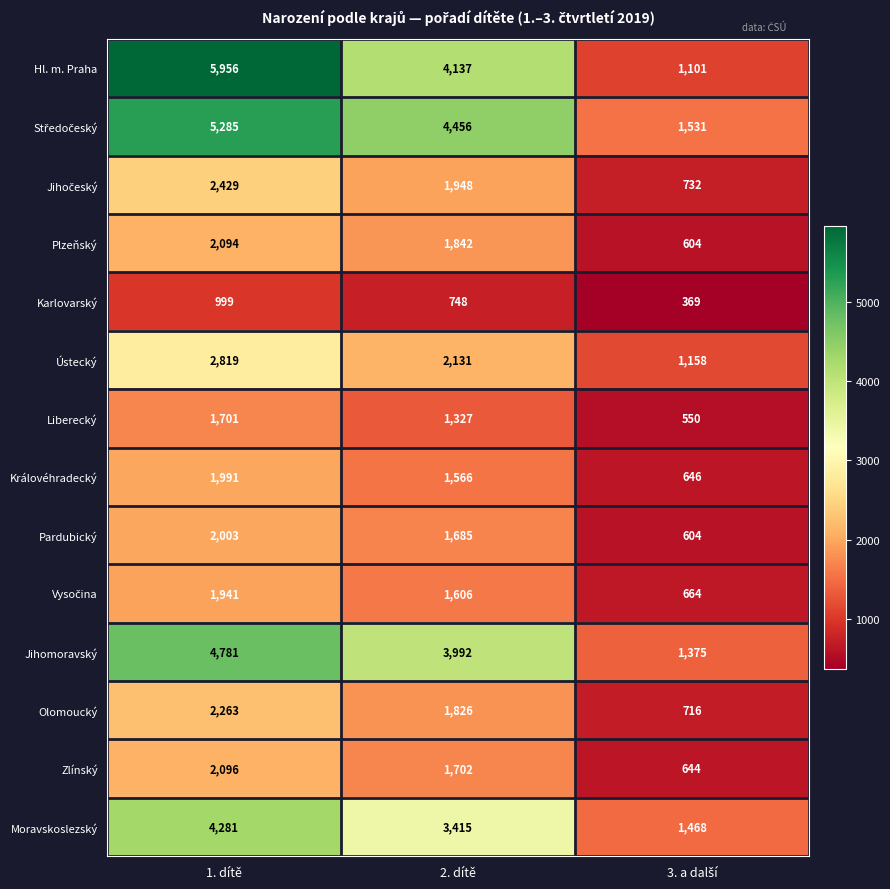

What is the difference between the maximum and minimum values in the Olomoucký series?

1547